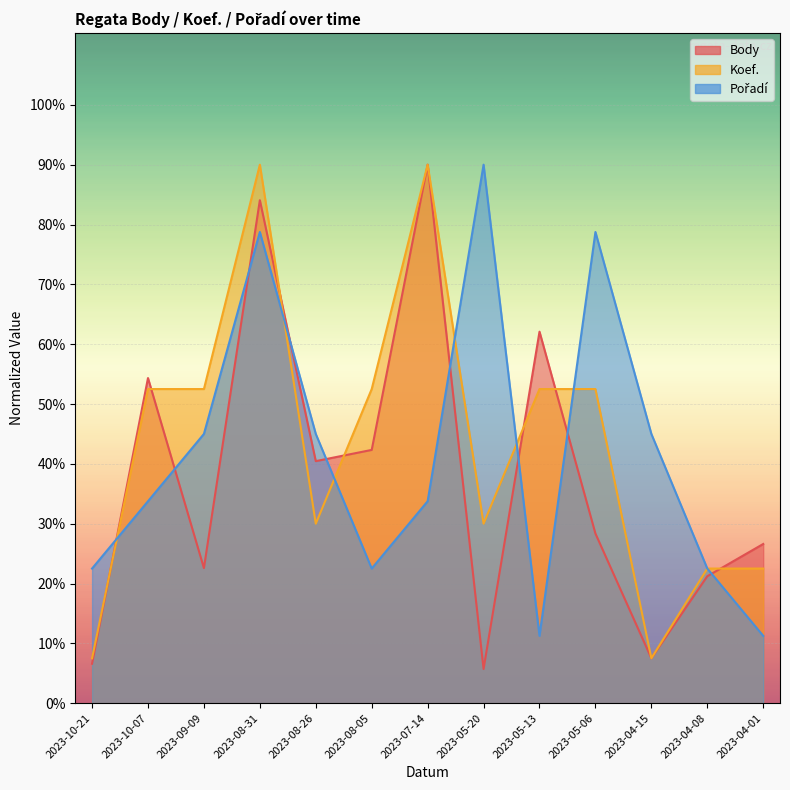

Which category has the highest value across all series?

2023-07-14